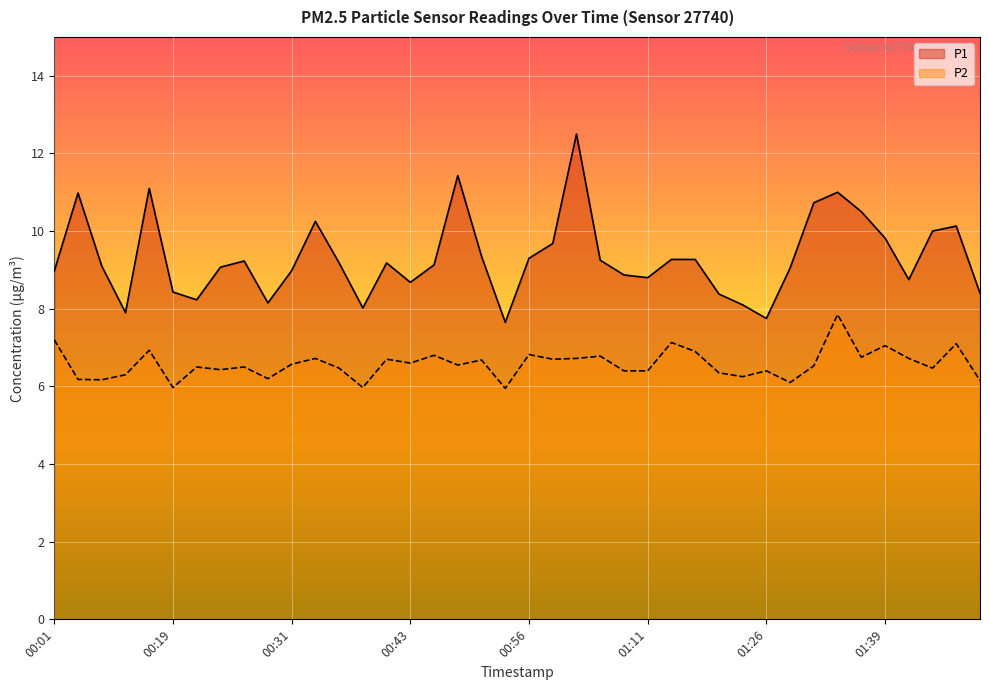

What is the value of the P1 point at the 20th from the left?

7.7